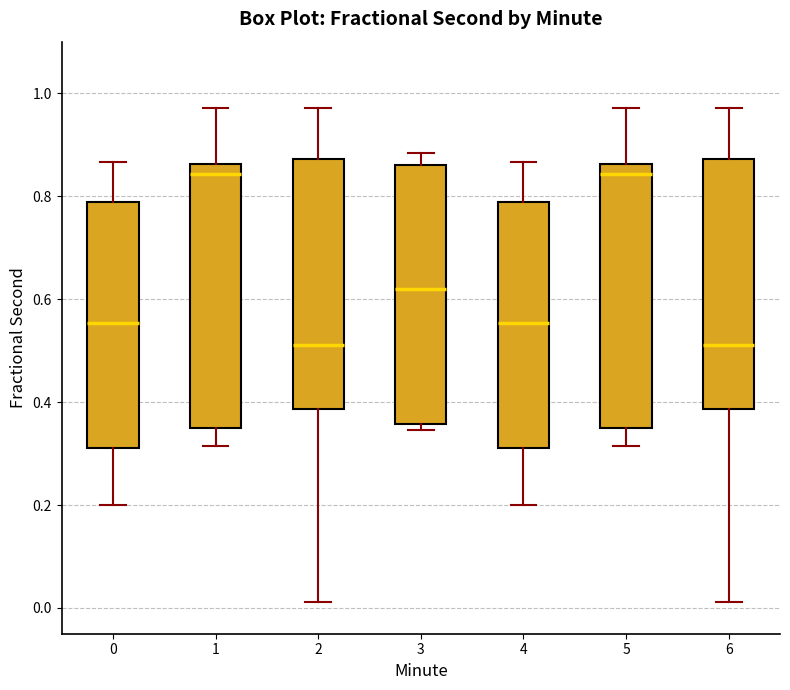

Reading left to right, read every box against the y-axis: the position of its median line, the range the box covers, and the ends of its whiskers. The values are not printed on the chart, so give them approximately, as read against the axis.

0: median 0.56, box 0.32 to 0.78, whiskers 0.20 to 0.86
1: median 0.84, box 0.36 to 0.86, whiskers 0.32 to 0.98
2: median 0.52, box 0.38 to 0.88, whiskers 0.02 to 0.98
3: median 0.62, box 0.36 to 0.86, whiskers 0.34 to 0.88
4: median 0.56, box 0.32 to 0.78, whiskers 0.20 to 0.86
5: median 0.84, box 0.36 to 0.86, whiskers 0.32 to 0.98
6: median 0.52, box 0.38 to 0.88, whiskers 0.02 to 0.98